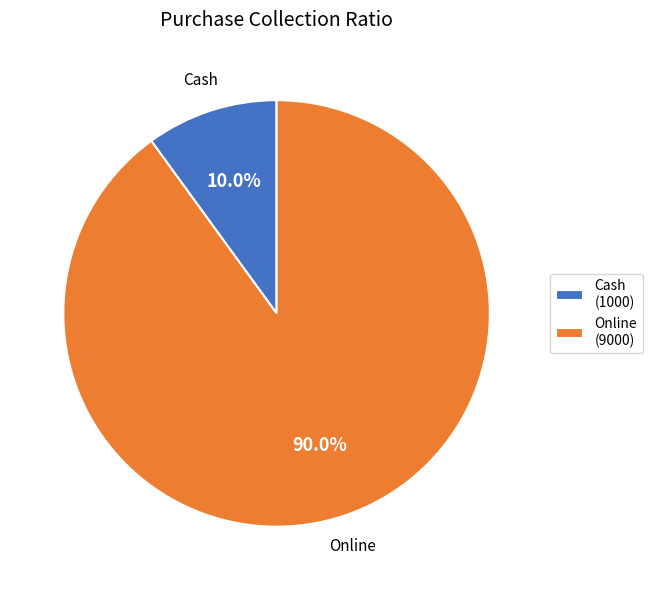

What is the largest slice in the pie chart?

Online